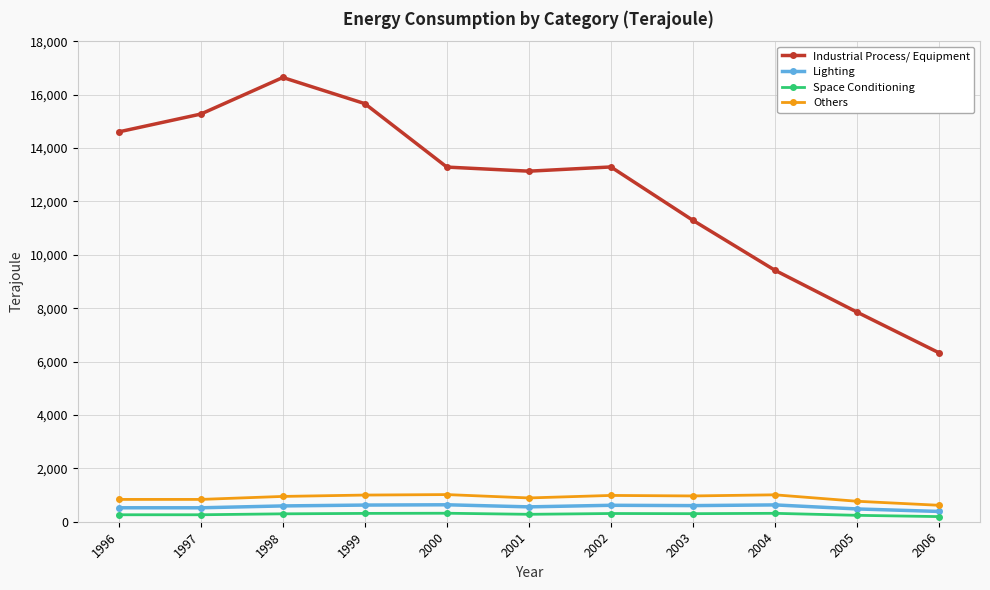

Rank the series at 1999 from lowest to highest value.

Space Conditioning, Lighting, Others, Industrial Process/ Equipment